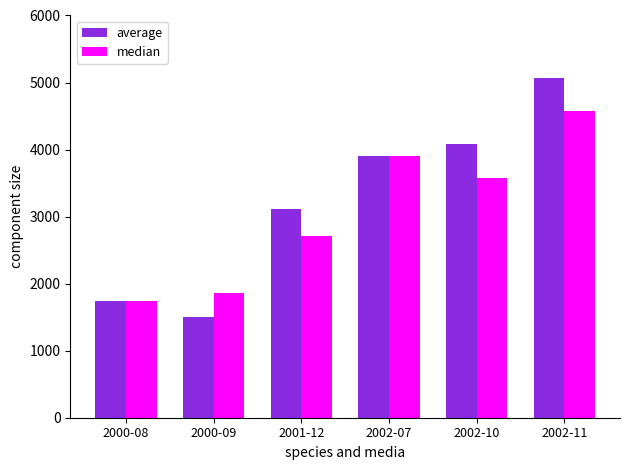

What position from the left is 2002-11?

6